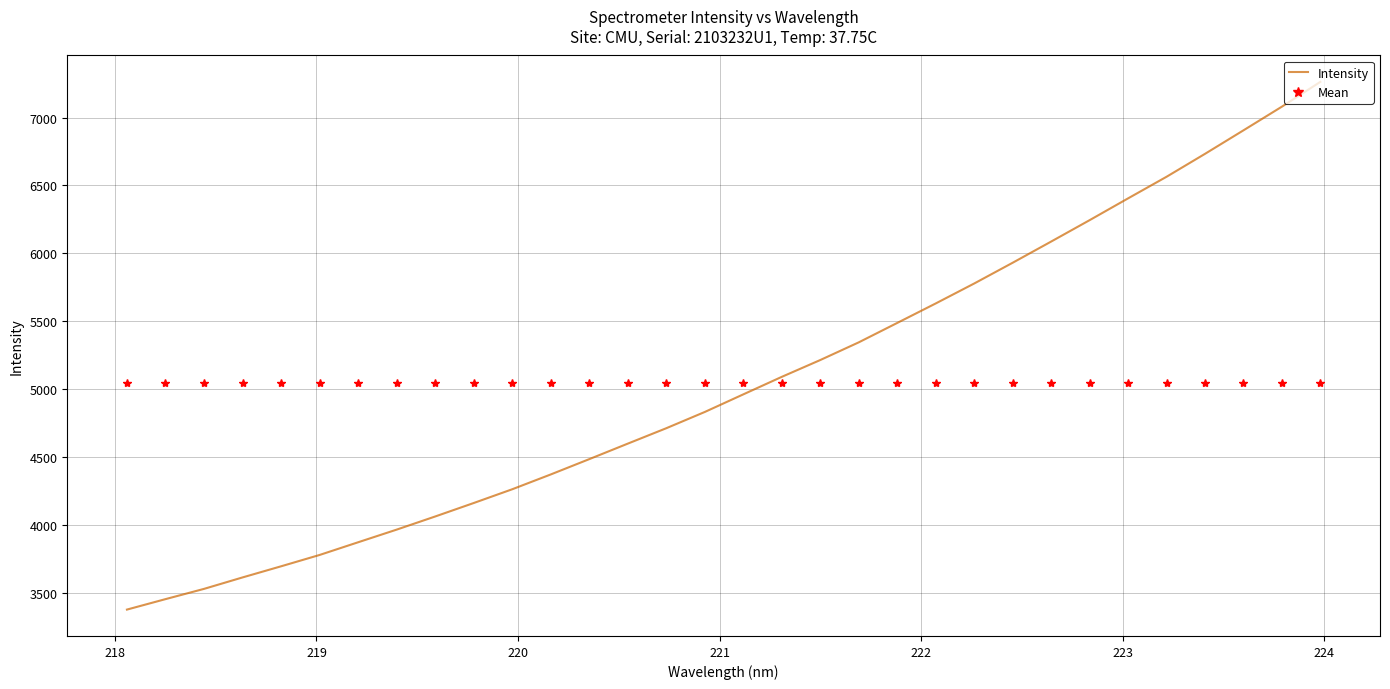

How many intersections are there between Mean and Intensity?

1